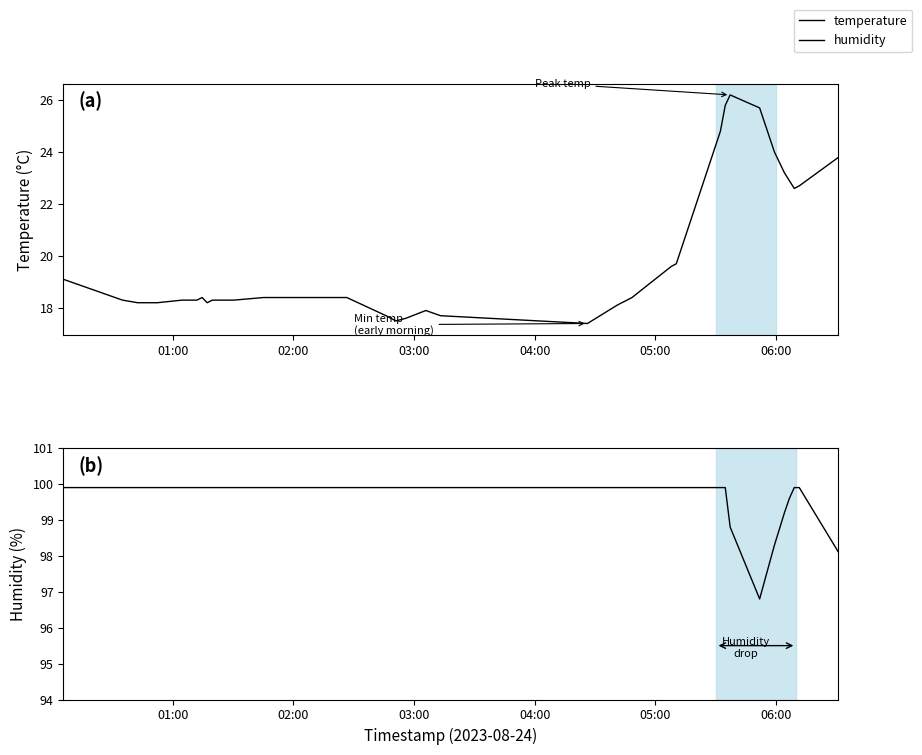

Where does the temperature series first go above 18?

01:00